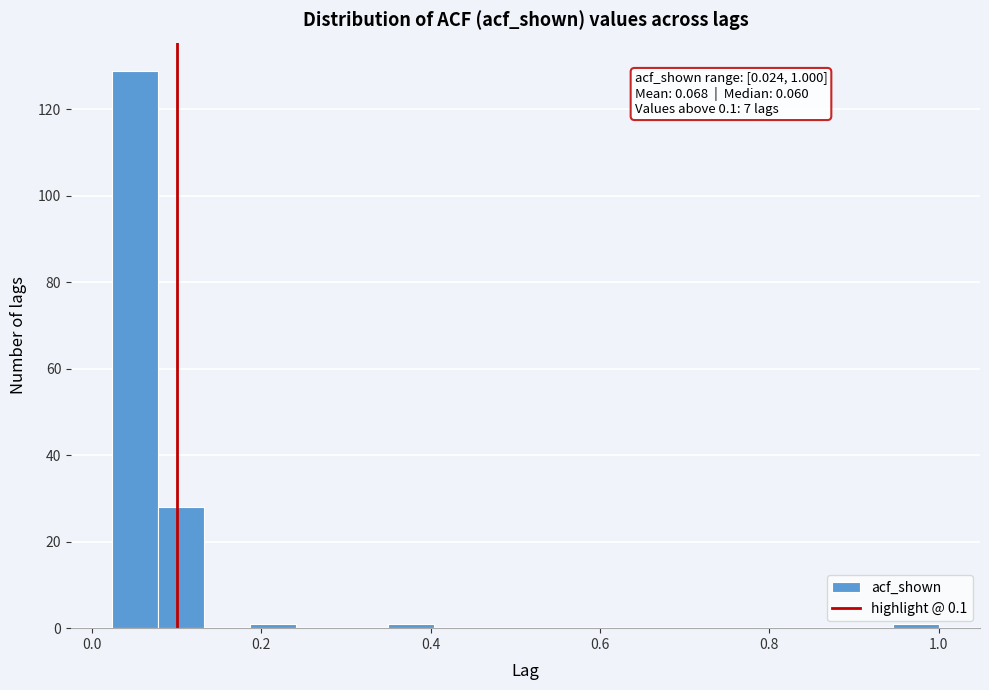

Around what value on the x-axis is the tallest bar? Give the approximate position of its centre, as read against the axis.

0.06